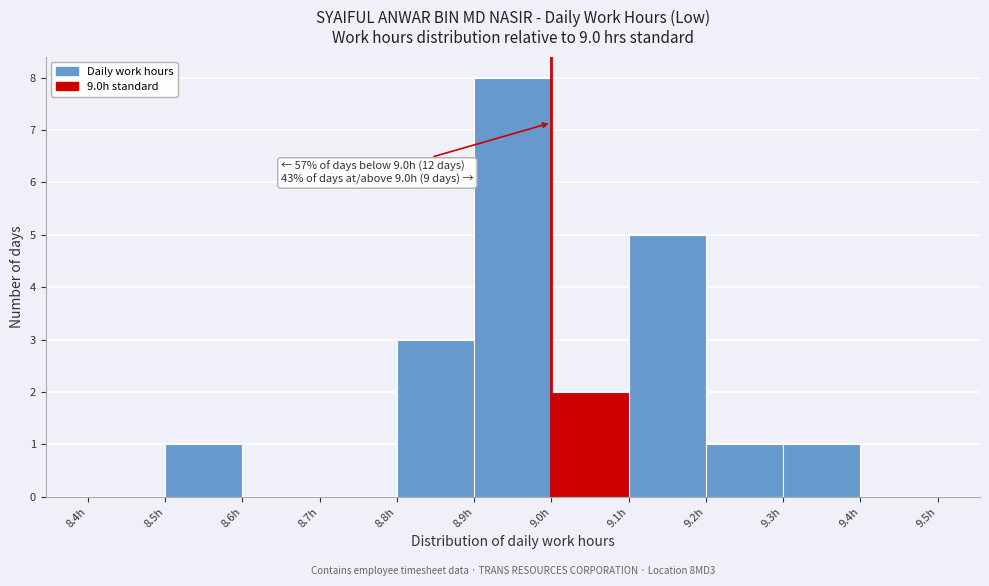

Over which range of the x-axis is the bar tallest?

8.9 to 9.0